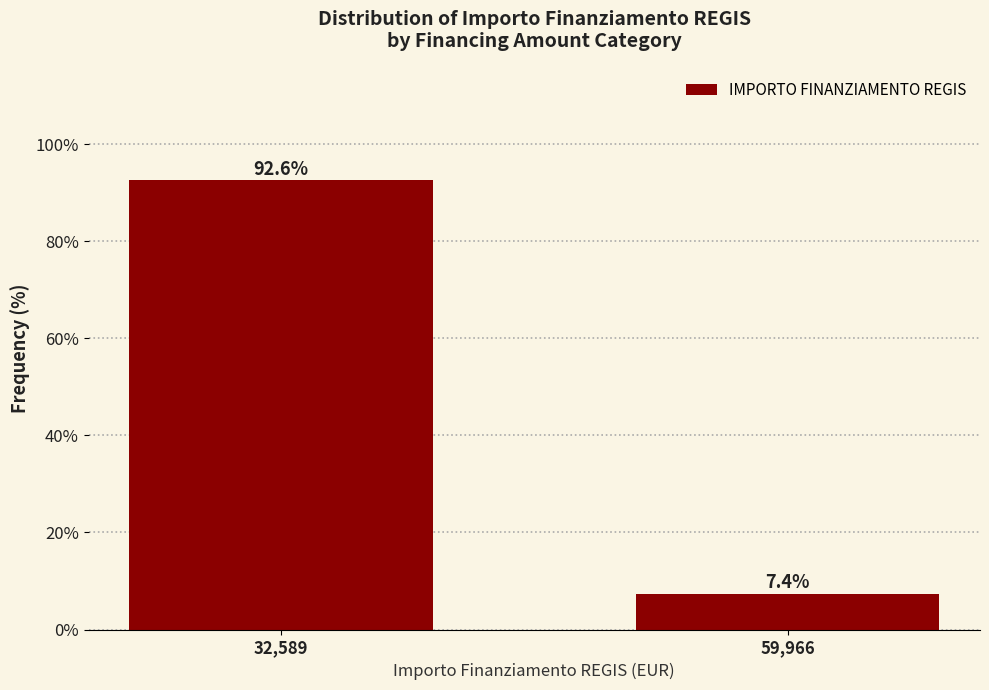

Reading left to right, what are all the values shown in this chart?

32,589=92.6	59,966=7.4